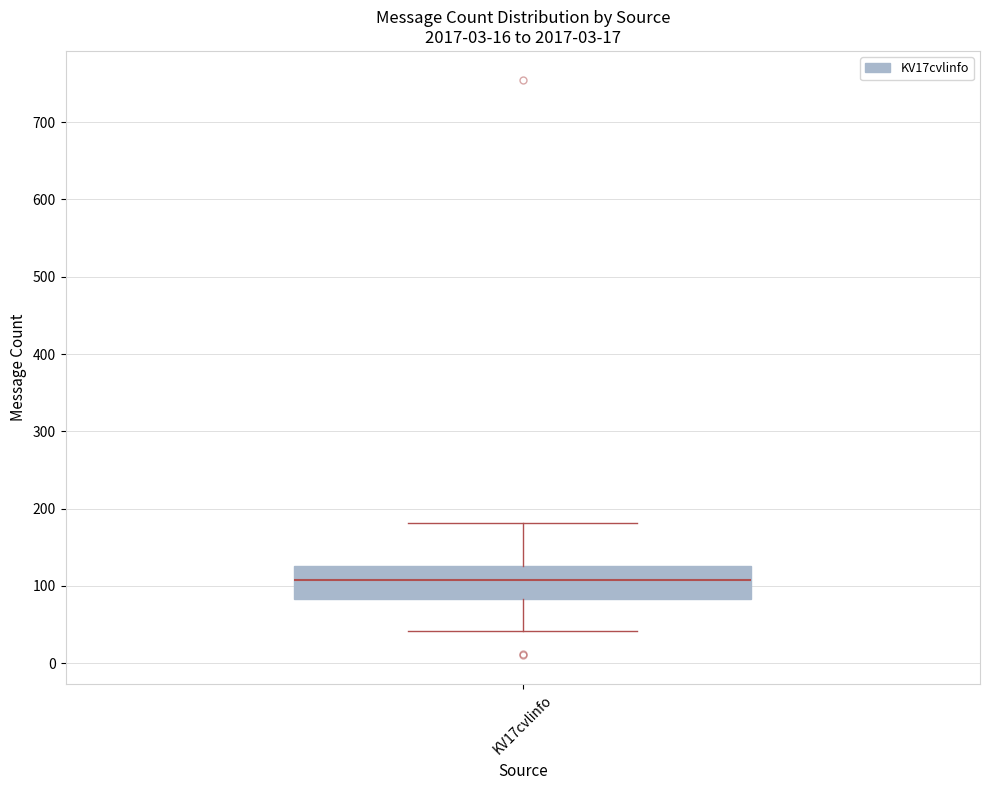

Read this box plot against the y-axis: the position of the median line, the range covered by the box, and the ends of both whiskers. The values are not printed on the chart, so give them approximately, as read against the axis.

median 110, box 80 to 130, whiskers 40 to 180